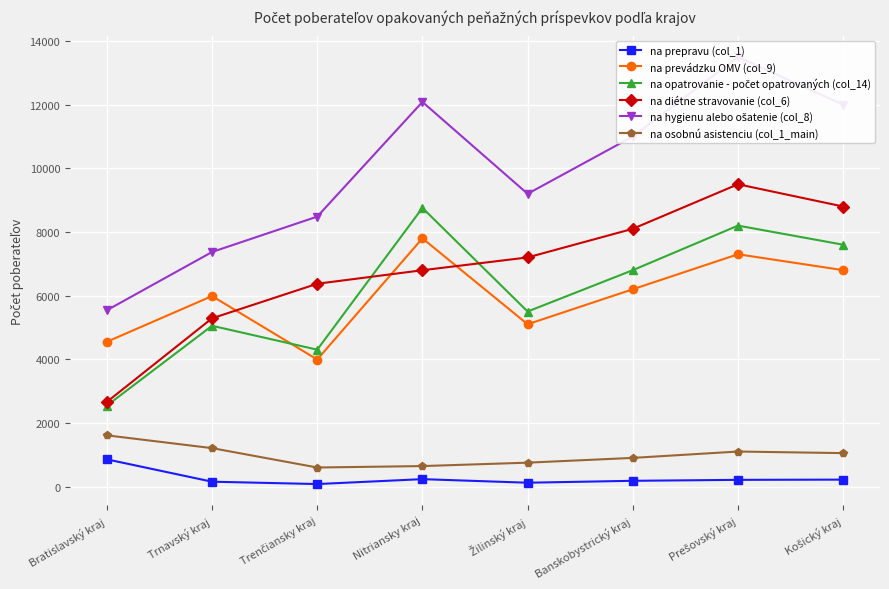

What is the total value across all series at Banskobystrický kraj?

33180